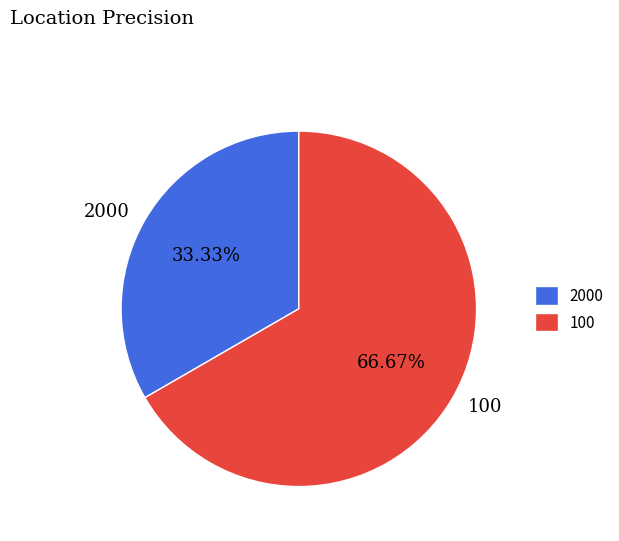

Which has a higher value, 100 or 2000?

100